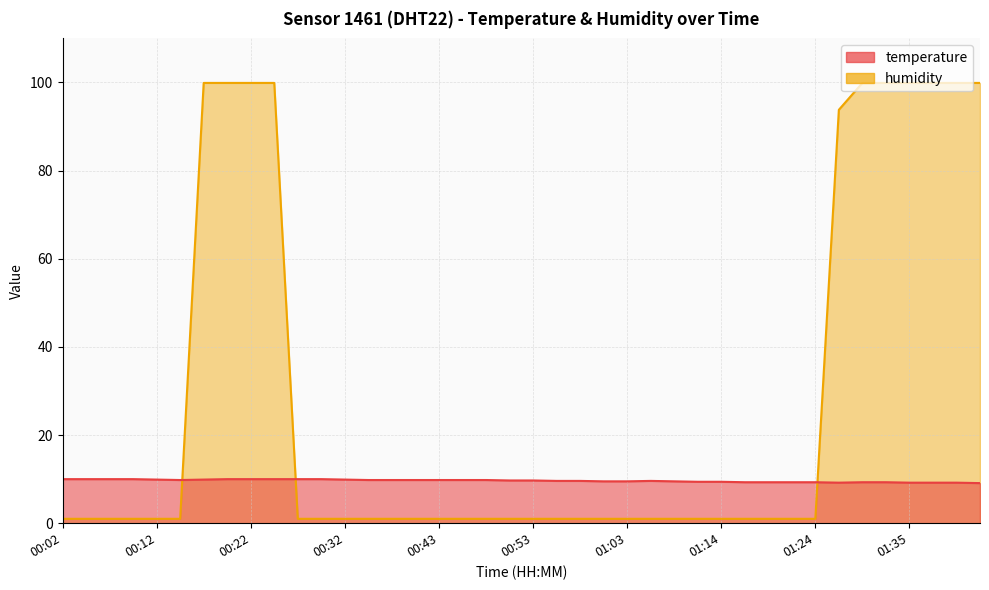

Does the chart display data point markers on the line(s)?

No